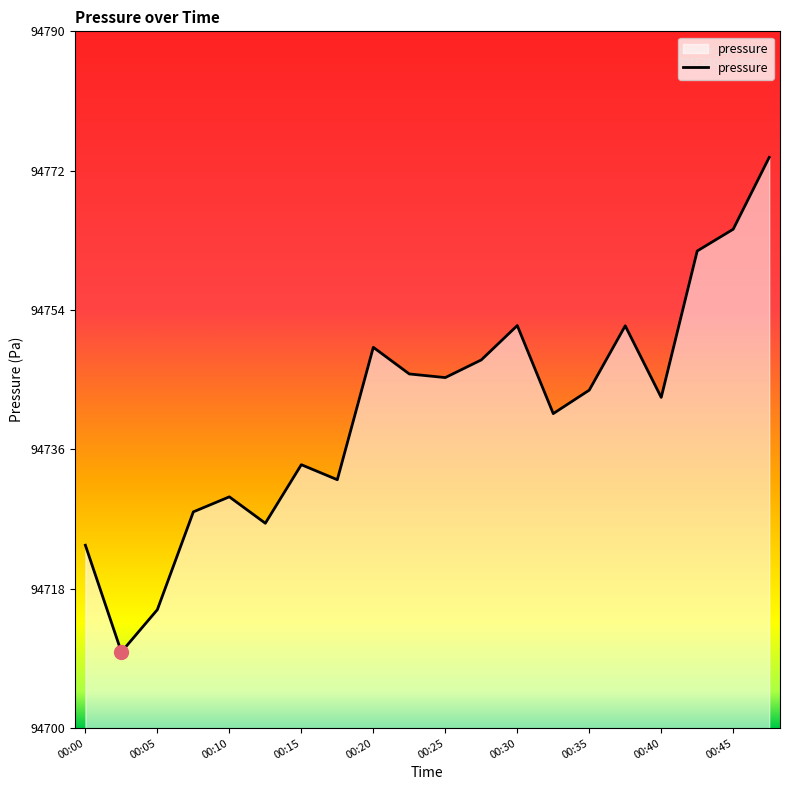

What is the average value?

94740.9